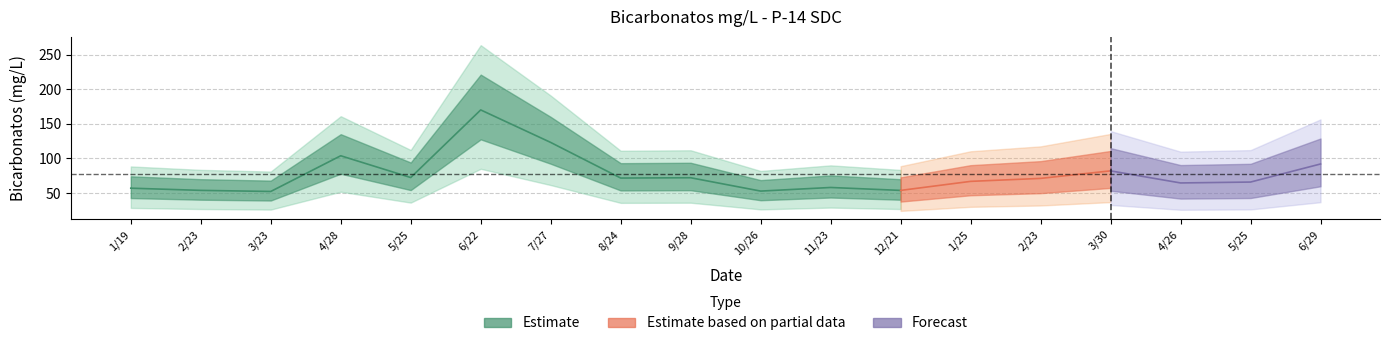

What is the label of the 3rd point from the right?

2023/4/26